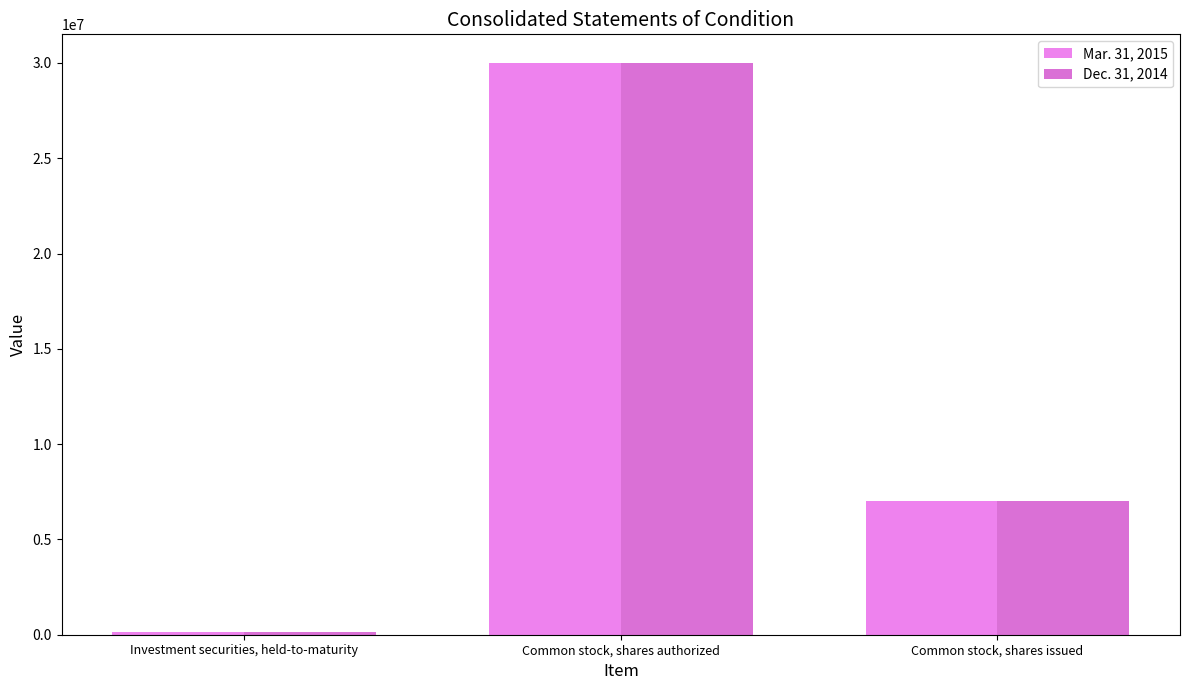

Is it true that Mar. 31, 2015 equals 132846 at Investment securities, held-to-maturity?

True